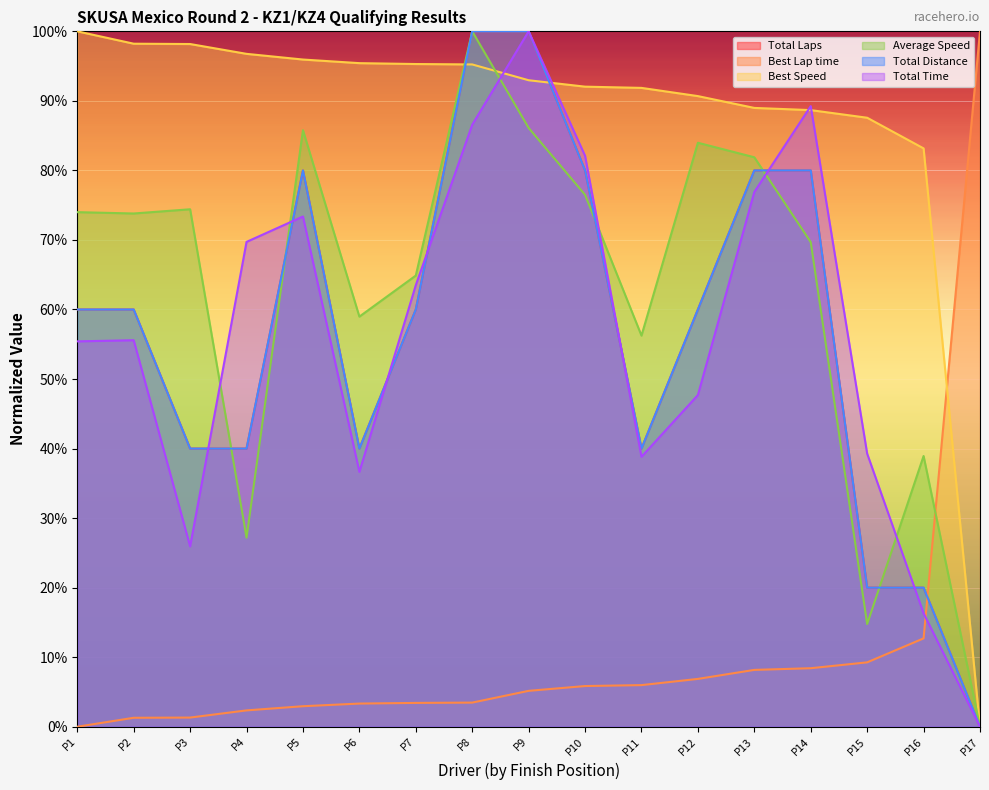

Is it true that Total Distance equals 0.0 at P17?

True